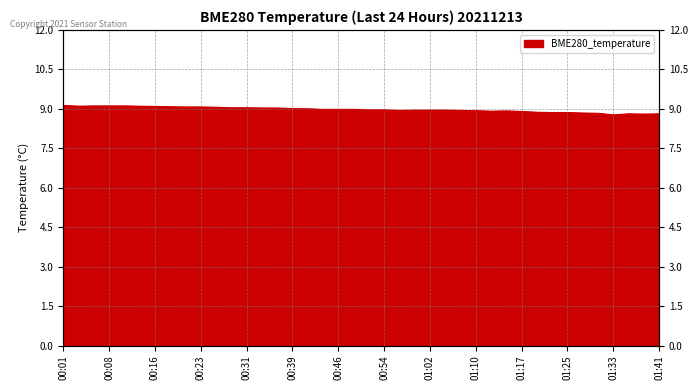

Reading left to right, transcribe all the data shown in this chart.

9.1	9.1	9.1	9.1	9.1	9.1	9.1	9.1	9.1	9.1	9.1	9.0	9.0	9.0	9.0	9.0	9.0	9.0	9.0	9.0	9.0	9.0	8.9	8.9	8.9	8.9	8.9	8.9	8.9	8.9	8.9	8.9	8.9	8.9	8.8	8.8	8.8	8.8	8.8	8.8